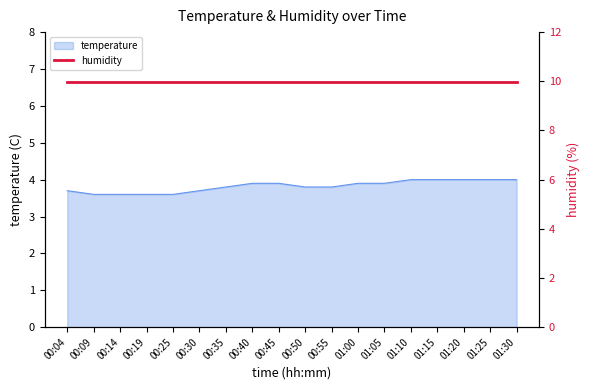

What is the value of the 10th point from the left?

3.8